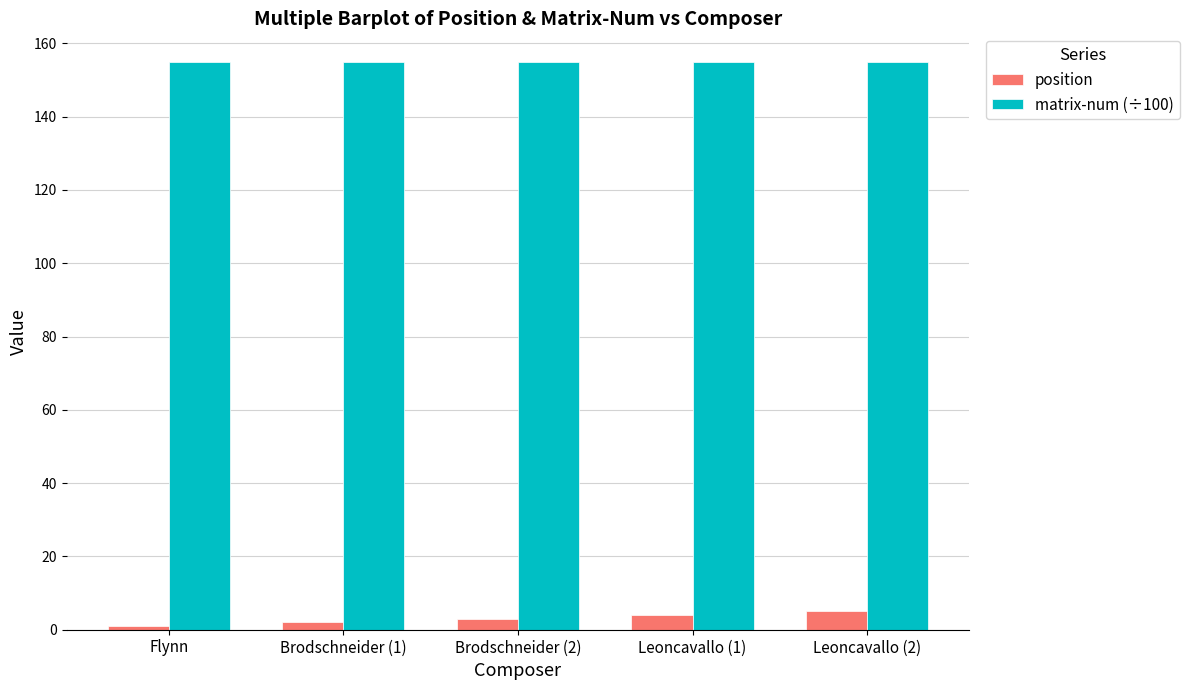

List the series in order of their overall mean, highest first.

matrix-num (÷100), position